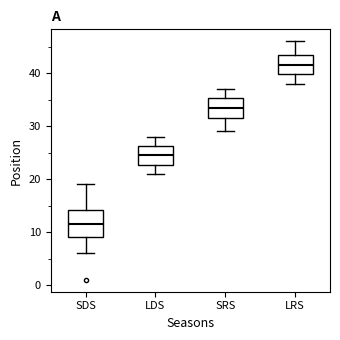

Which box's median line is the highest?

LRS